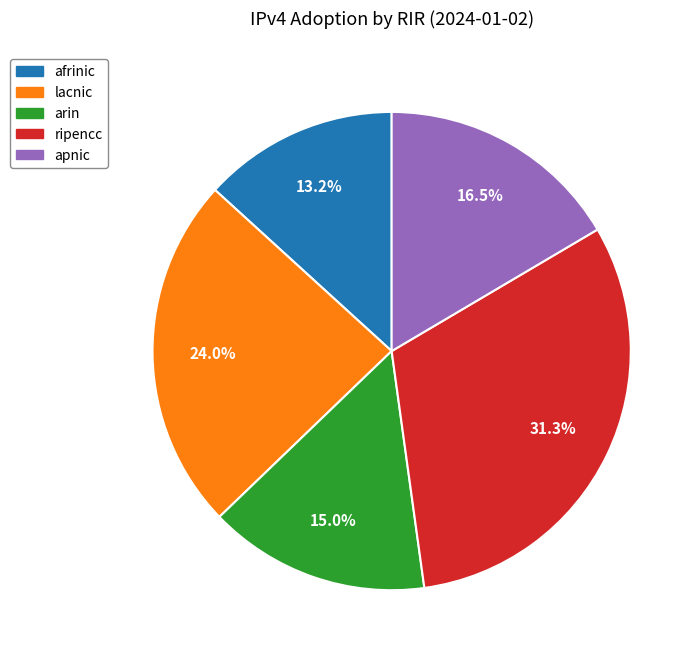

How many slices are in this pie chart?

5